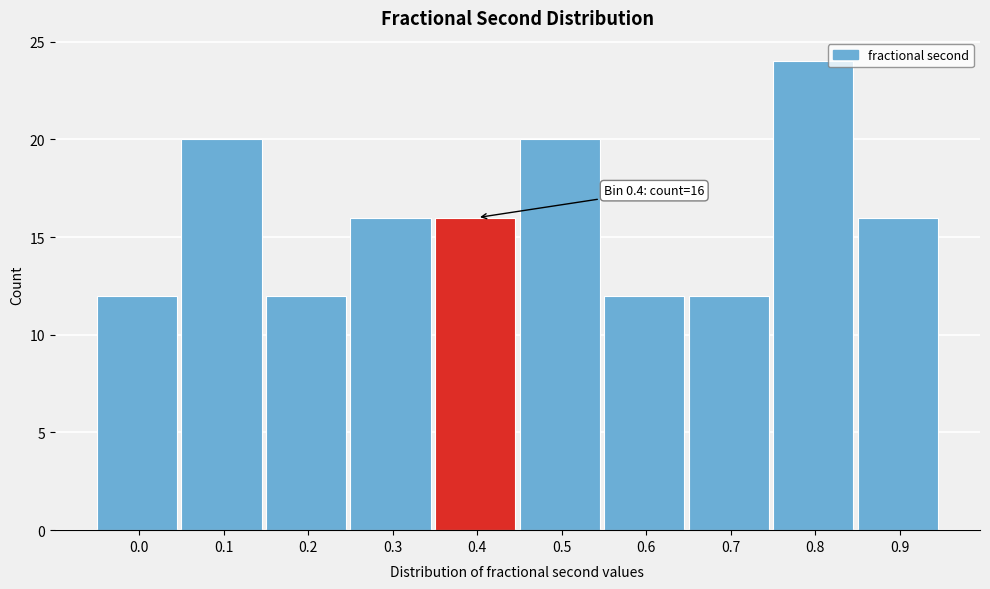

Reading left to right, list all the values displayed in this chart.

0.0=12	0.1=20	0.2=12	0.3=16	0.4=16	0.5=20	0.6=12	0.7=12	0.8=24	0.9=16